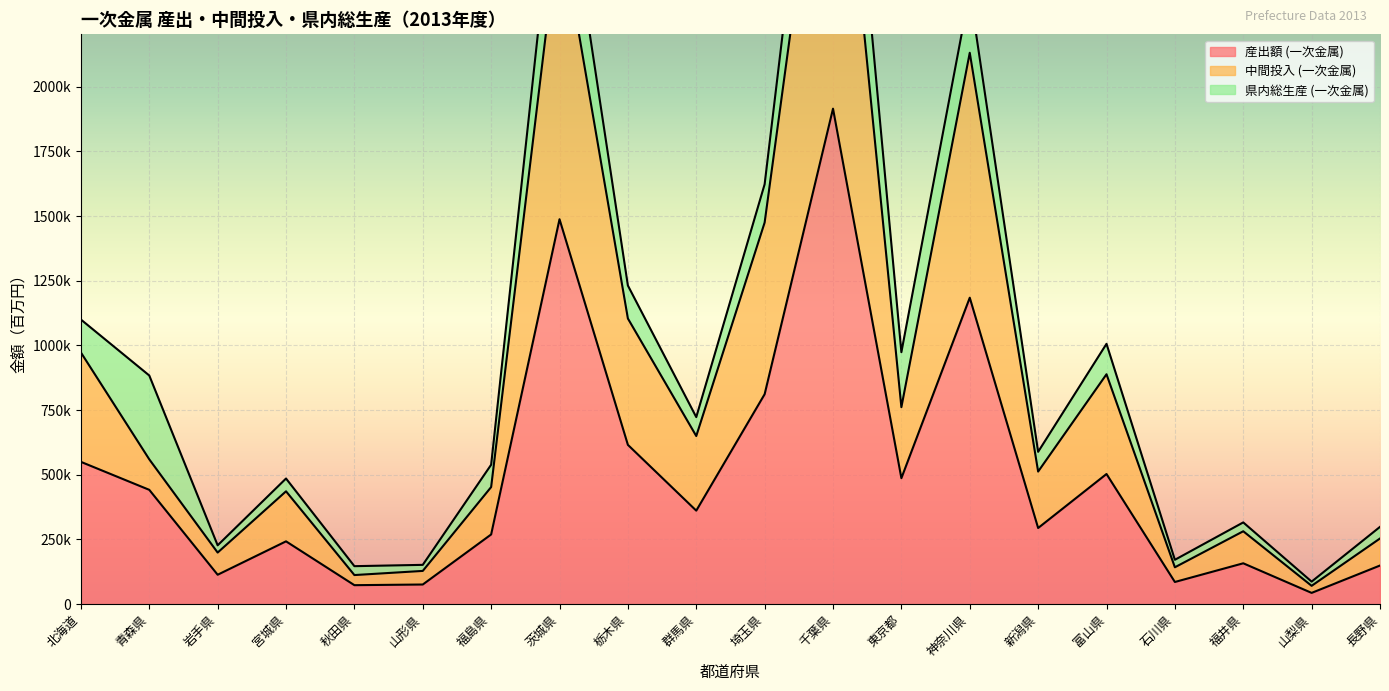

What is the value of the 中間投入 (一次金属) point at the 20th from the left?

253854